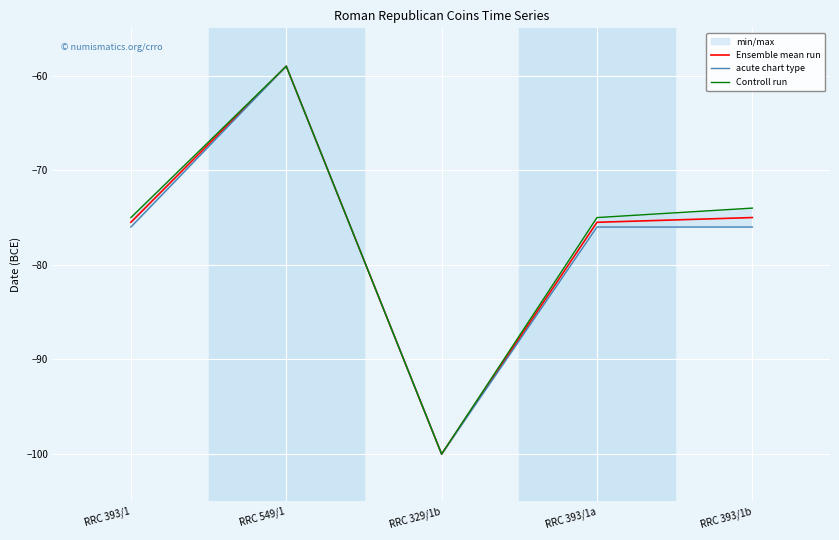

Which series changed the most between RRC 329/1b and RRC 393/1a?

Controll run